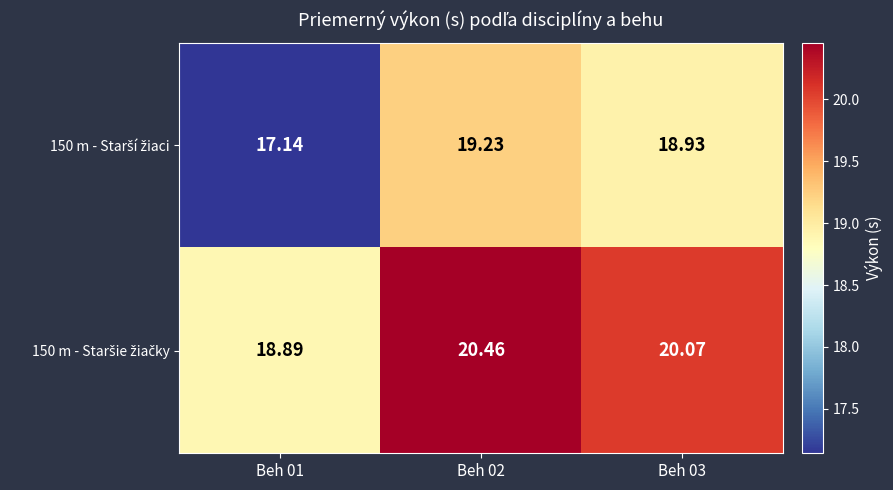

What is the total value across all series at Beh 02?

39.7